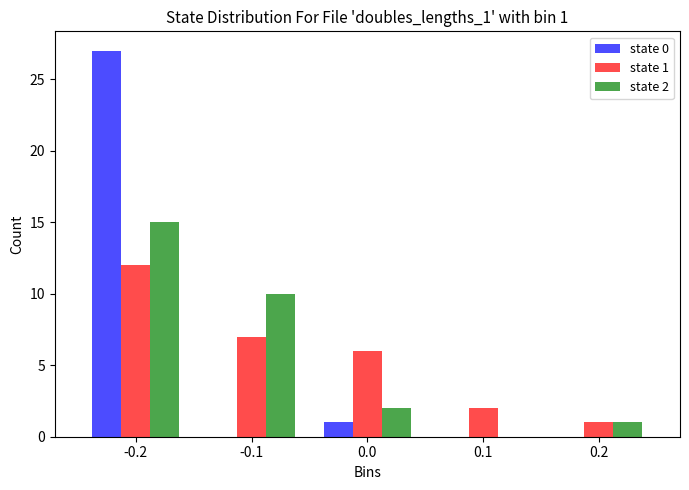

Reading right to left, transcribe all the data shown in this chart.

state 0: 0.2=0	0.1=0	0.0=1	-0.1=0	-0.2=27
state 1: 0.2=1	0.1=2	0.0=6	-0.1=7	-0.2=12
state 2: 0.2=1	0.1=0	0.0=2	-0.1=10	-0.2=15